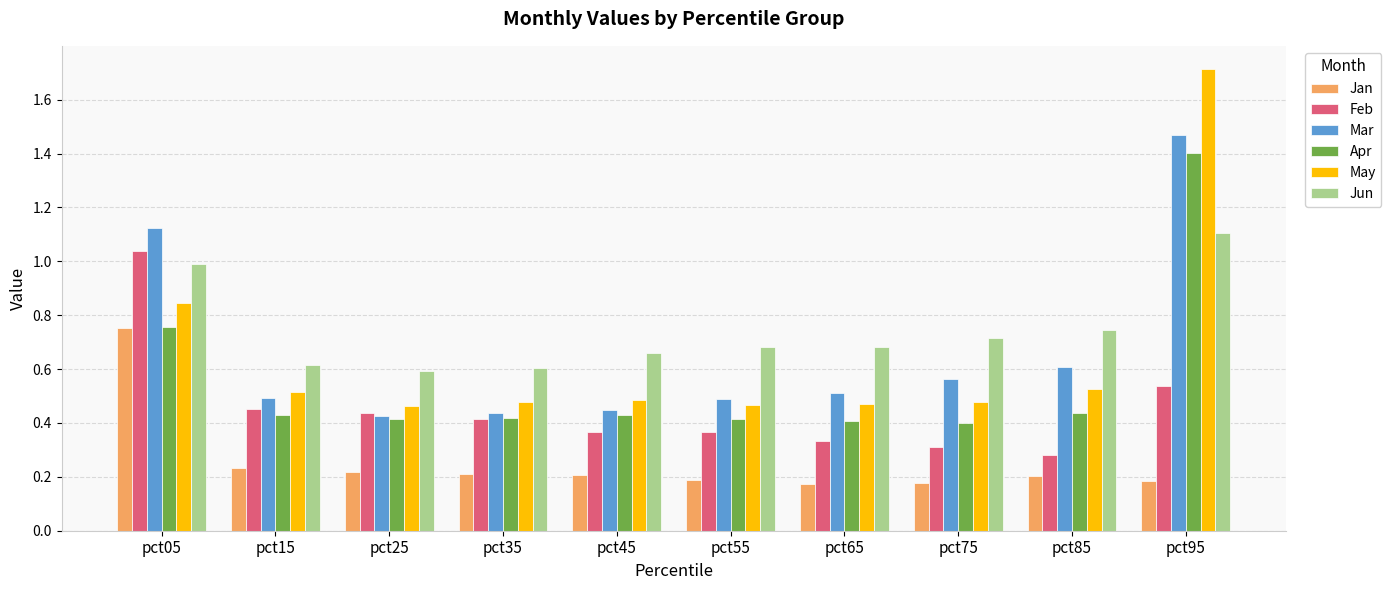

Rank the series at pct75 from highest to lowest value.

Jun, Mar, May, Apr, Feb, Jan